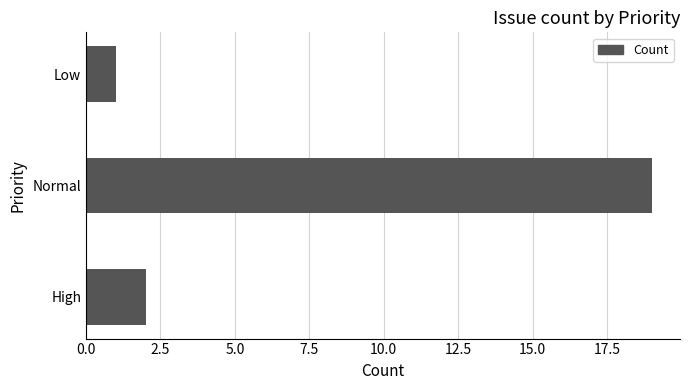

The chart shows a value of 19 at Normal. True or false?

True